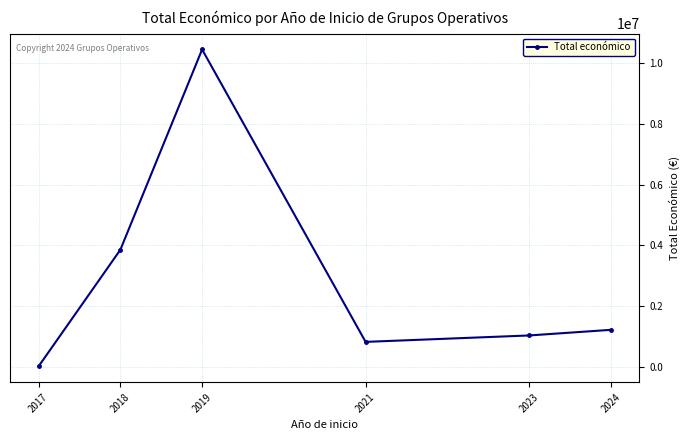

List the labels in order of value, smallest first.

2017, 2021, 2023, 2024, 2018, 2019